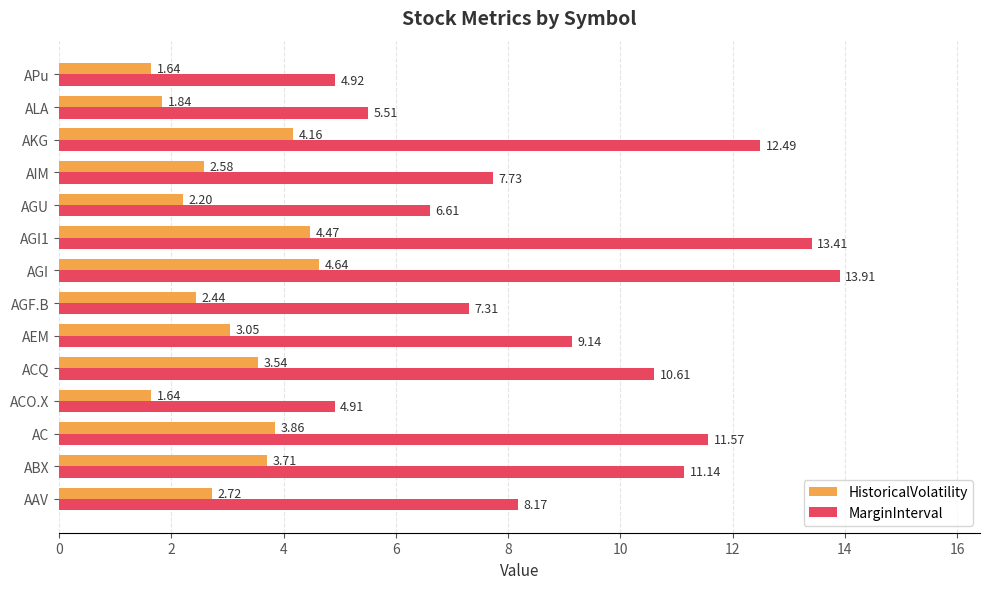

Which series changed the most between AGF.B and AIM?

MarginInterval